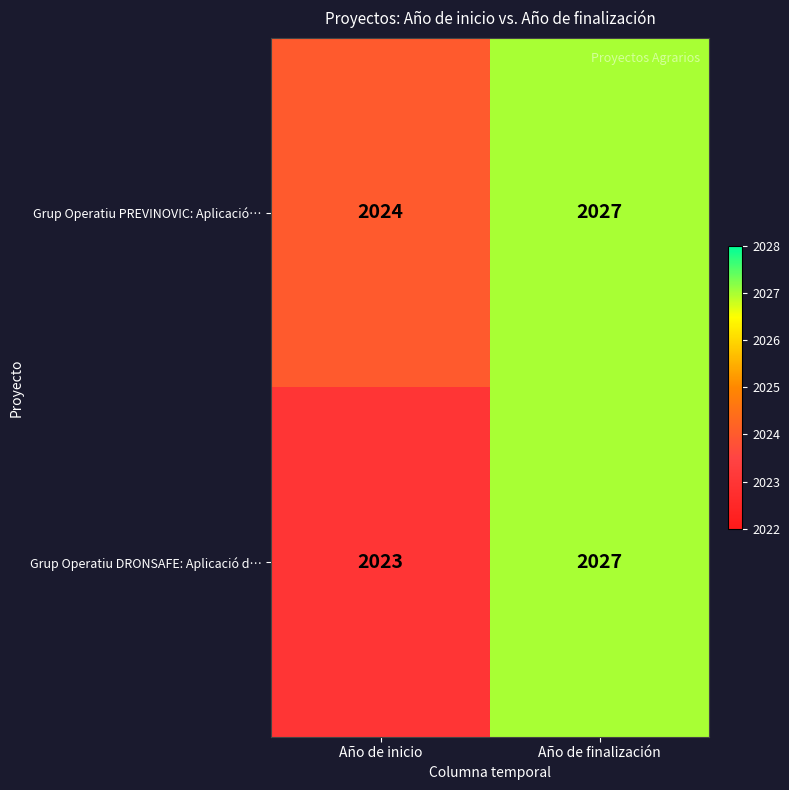

List the series in order of their overall mean, lowest first.

Grup Operatiu DRONSAFE: Aplicació d…, Grup Operatiu PREVINOVIC: Aplicació…